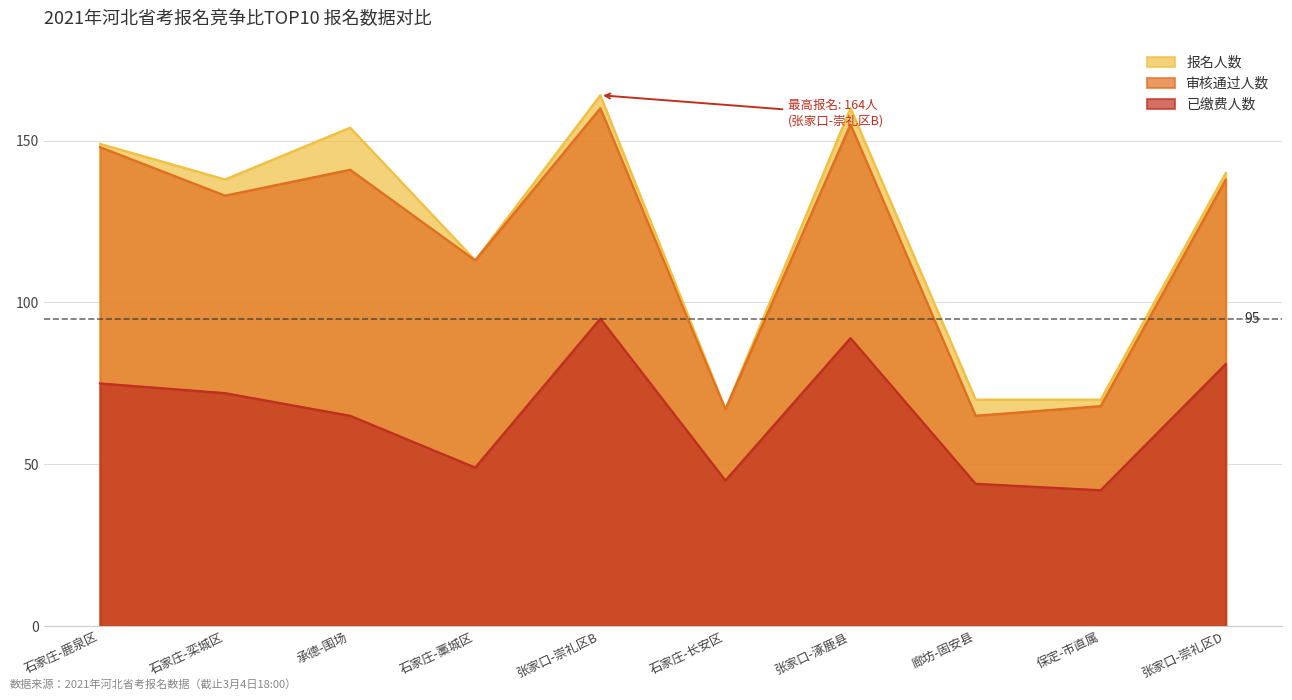

Between 承德-围场 and 石家庄-长安区, which series saw the biggest shift?

报名人数